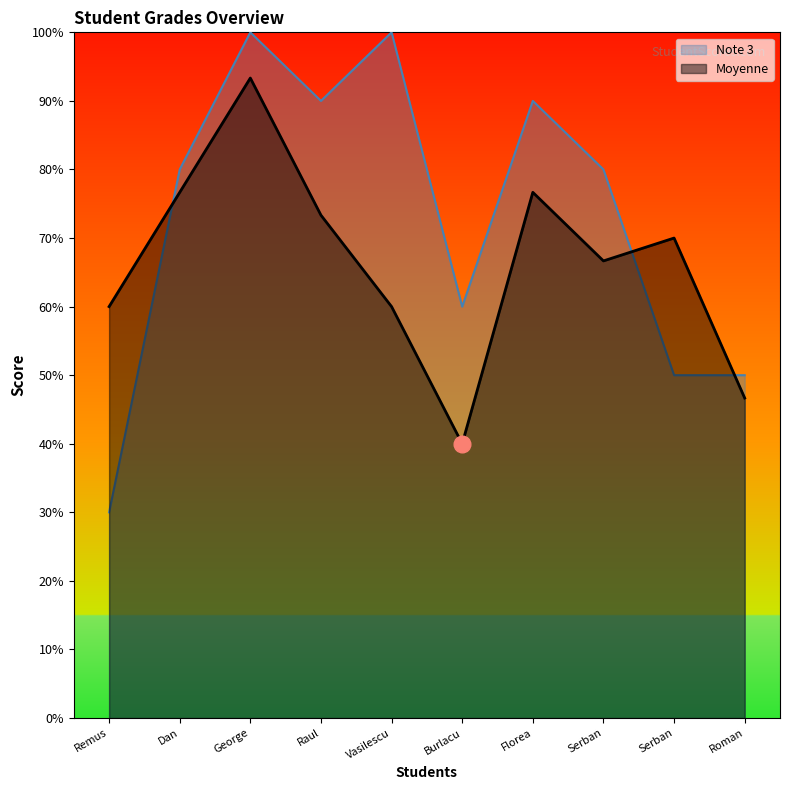

Reading left to right, what are all the values shown in this chart?

Moyenne: 6.0	7.7	9.3	7.3	6.0	4.0	7.7	6.7	7.0	4.7
Note 3: 3.0	8.0	10.0	9.0	10.0	6.0	9.0	8.0	5.0	5.0